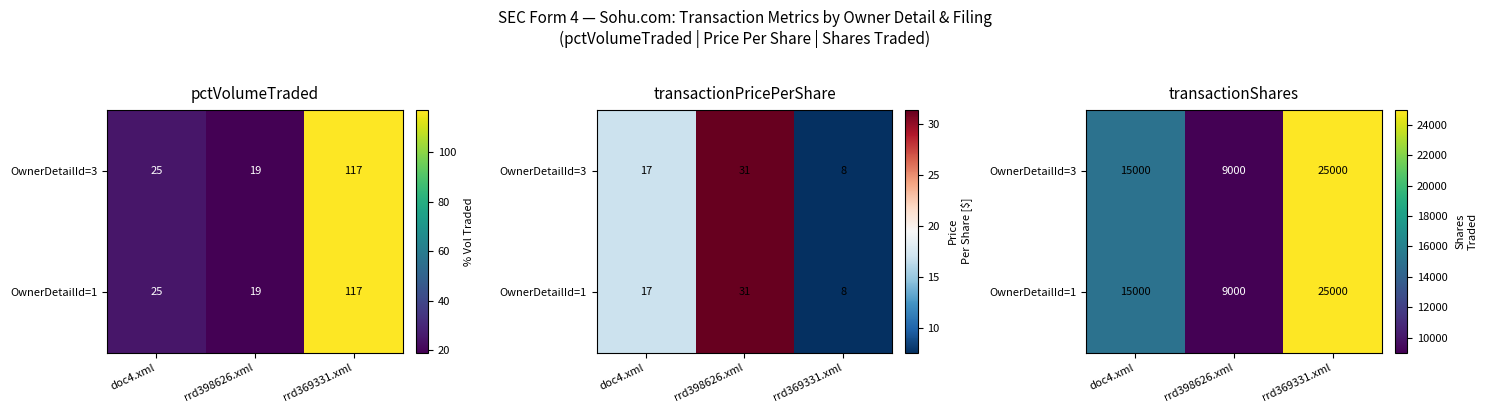

The value of OwnerDetailId=1 at rrd398626.xml is 9000. True or false?

True